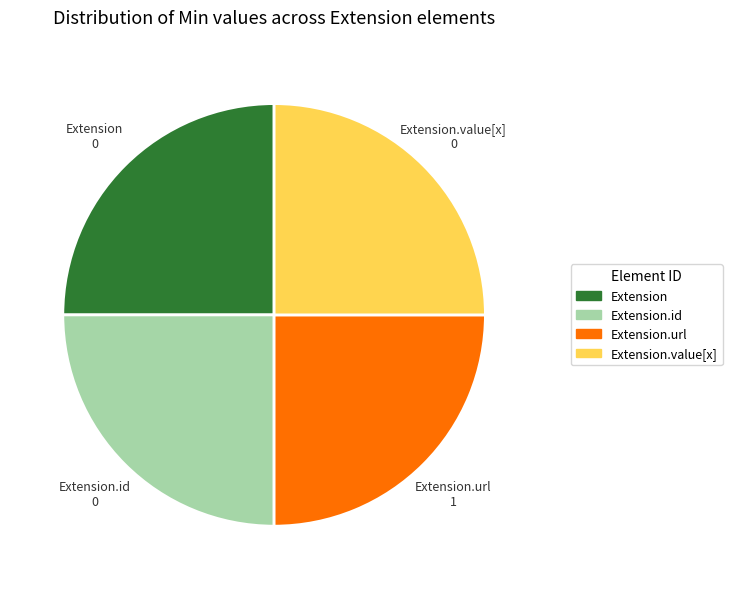

Is there any slice that represents more than half of the pie?

No